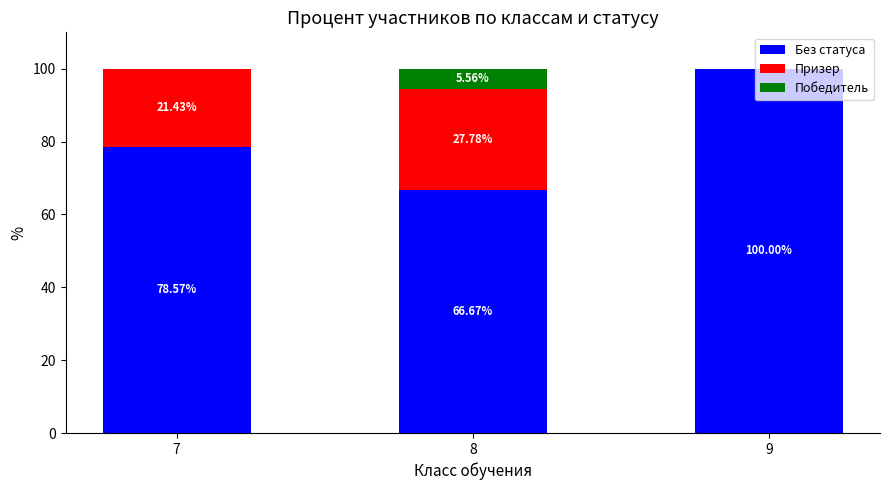

What is the total value across all series at 8?

100.0